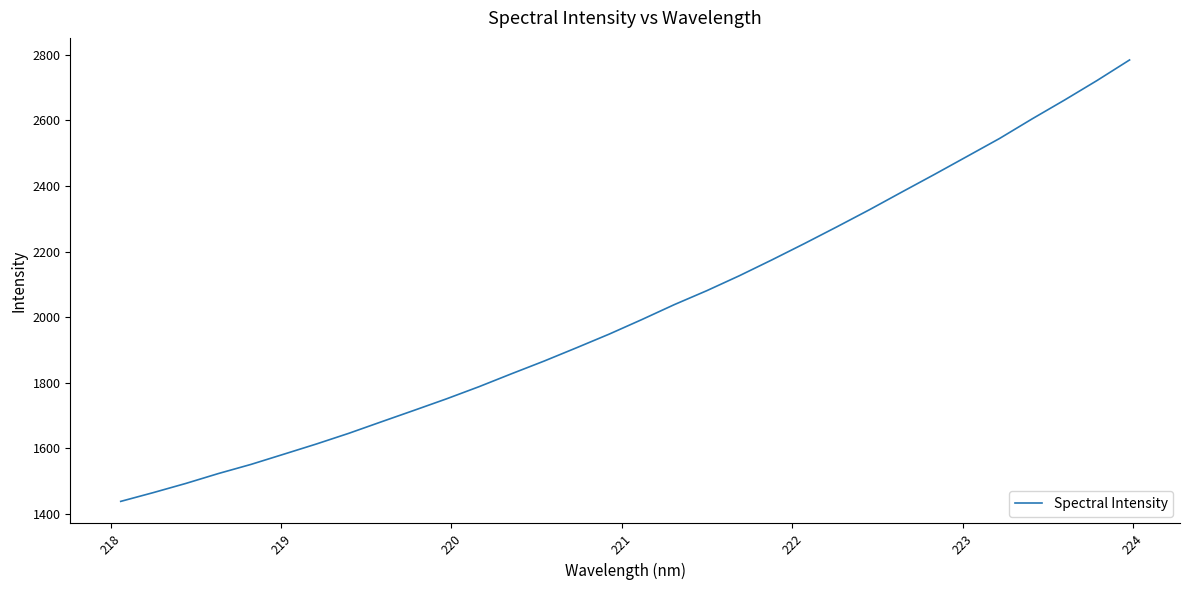

What is the smallest value displayed?

1438.5